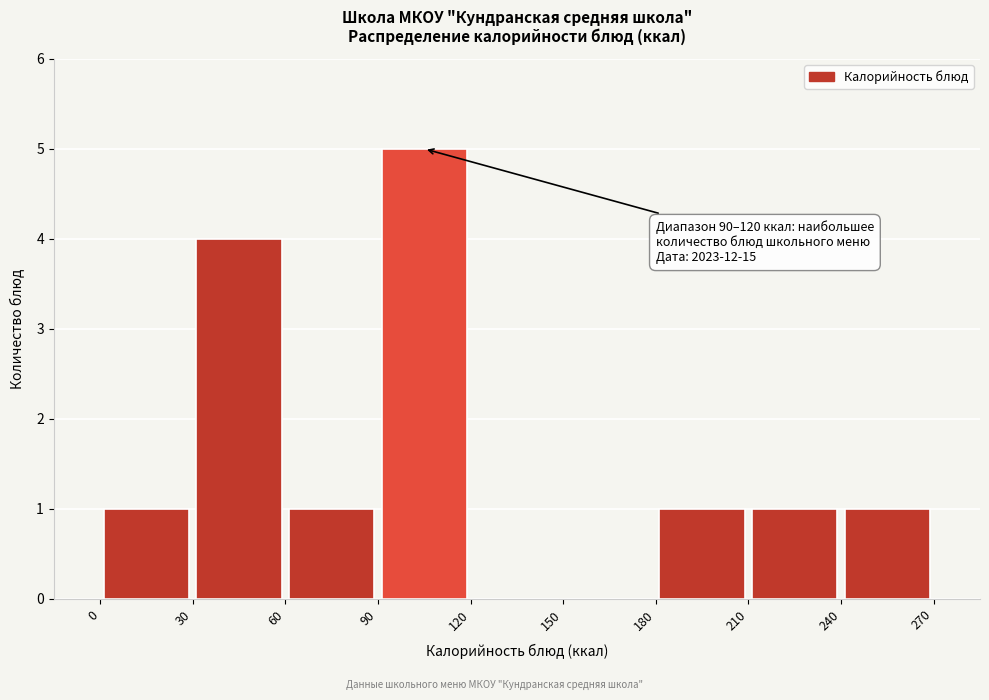

Which range on the x-axis has the tallest bar?

90 to 120